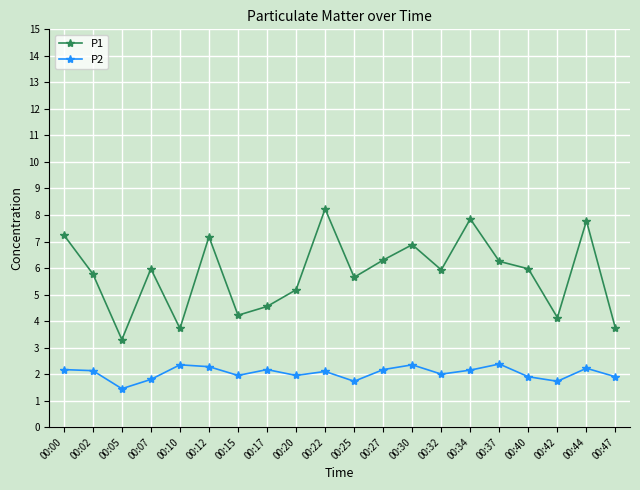

What is the difference between the highest and lowest values at 00:27?

4.1